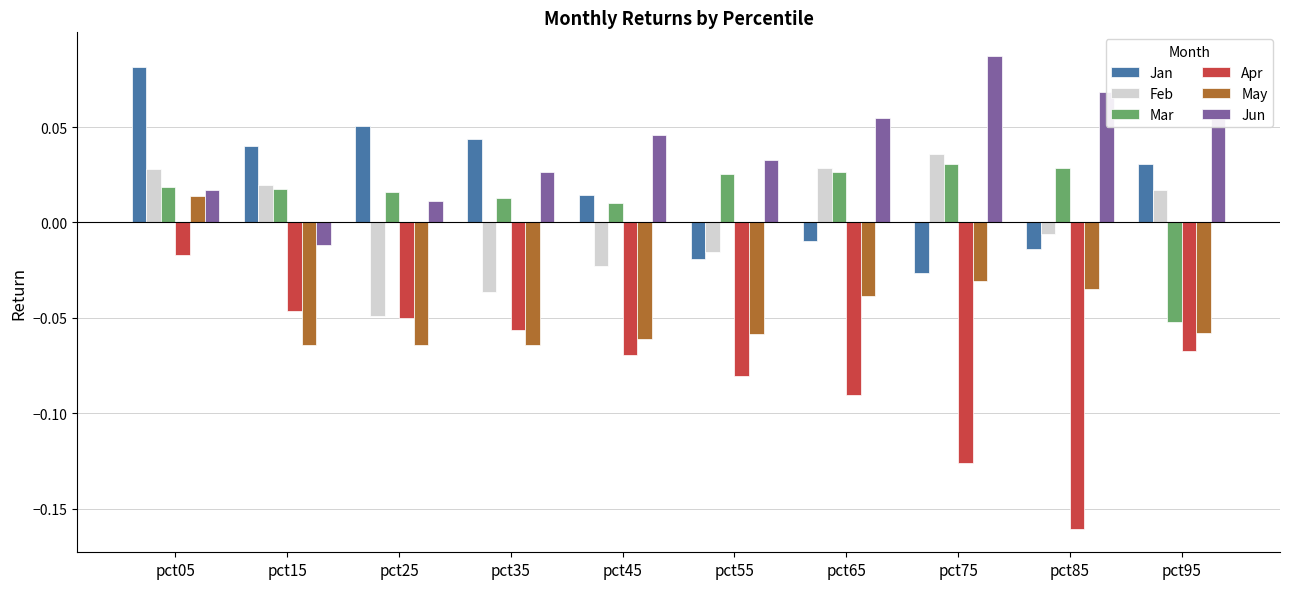

How many data points in Jan are less than 0?

4